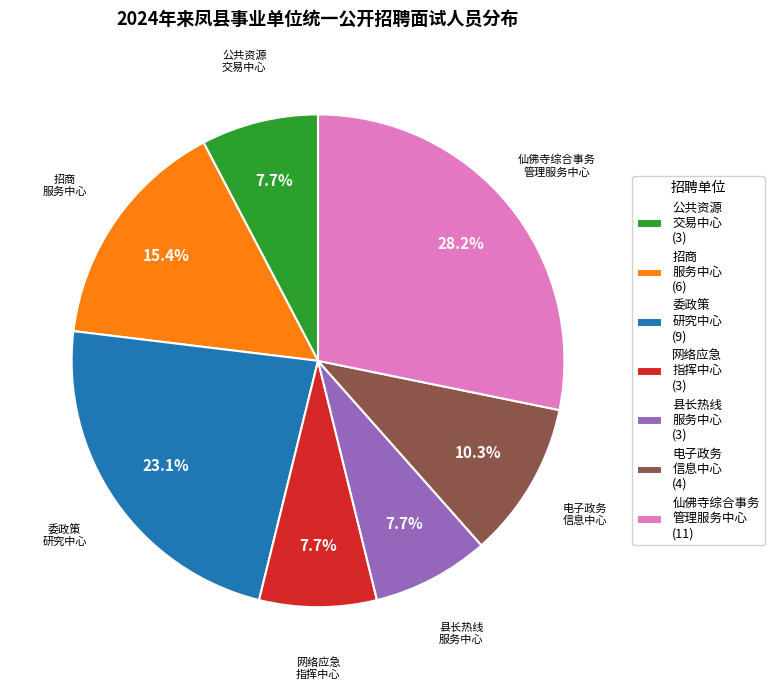

Does 县长热线 服务中心 (3) represent more than half of the total?

No